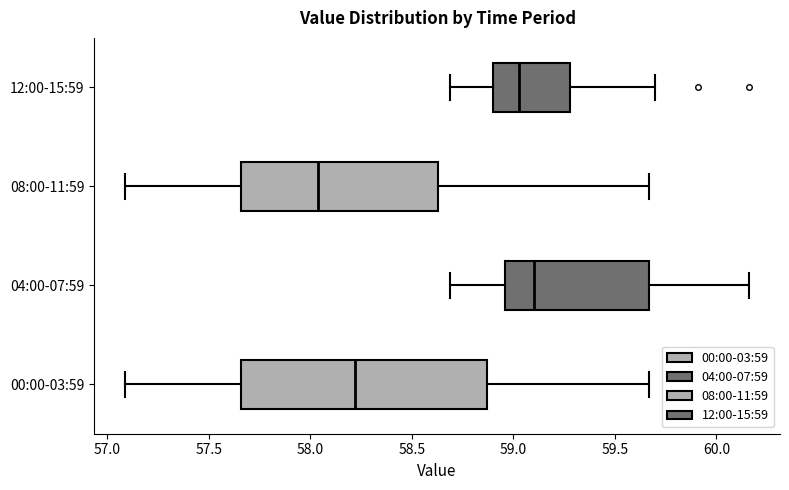

Reading bottom to top, read every box against the x-axis: the position of its median line, the range the box covers, and the ends of its whiskers. The values are not printed on the chart, so give them approximately, as read against the axis.

00:00-03:59: median 58.20, box 57.65 to 58.85, whiskers 57.10 to 59.65
04:00-07:59: median 59.10, box 58.95 to 59.65, whiskers 58.70 to 60.15
08:00-11:59: median 58.05, box 57.65 to 58.65, whiskers 57.10 to 59.65
12:00-15:59: median 59.05, box 58.90 to 59.30, whiskers 58.70 to 59.70